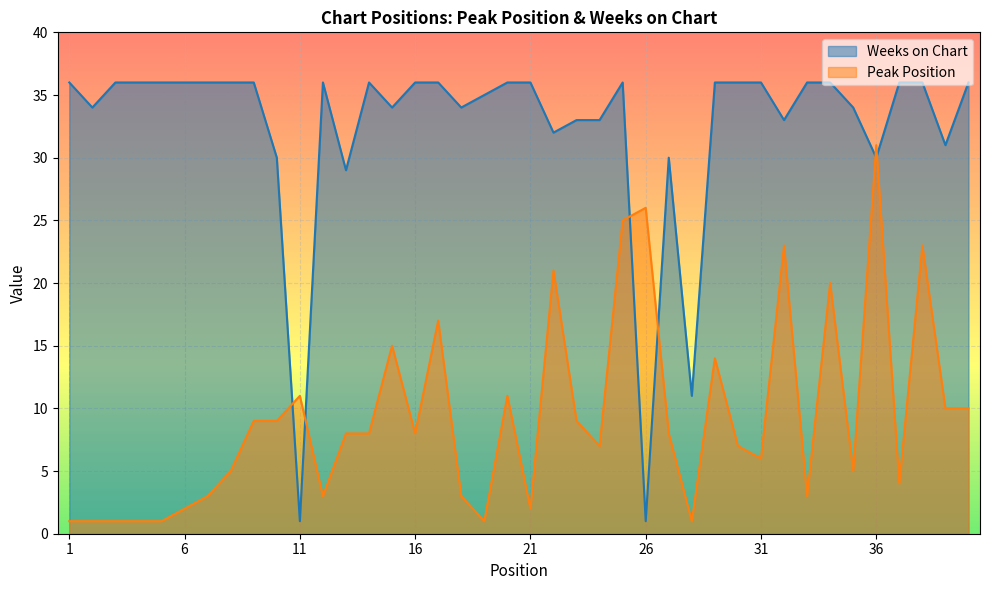

At which category does Weeks on Chart reach its first local valley?

2